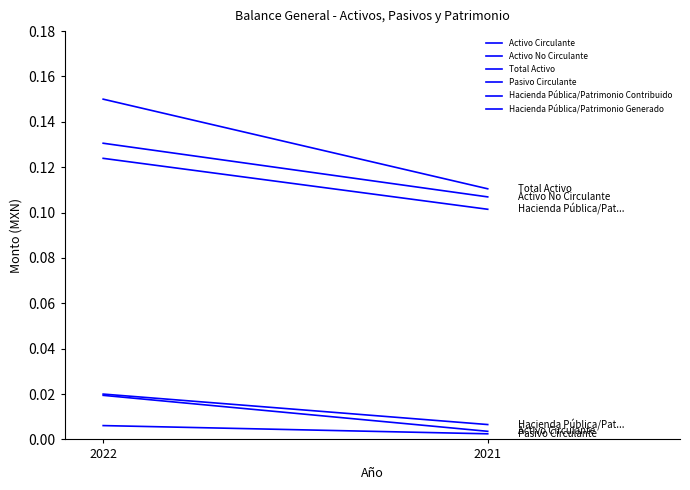

Reading left to right, list all the values displayed in this chart.

Activo Circulante: 2022=0.0	2021=0.0
Activo No Circulante: 2022=0.1	2021=0.1
Total Activo: 2022=0.1	2021=0.1
Pasivo Circulante: 2022=0.0	2021=0.0
Hacienda Pública/Patrimonio Contribuido: 2022=0.1	2021=0.1
Hacienda Pública/Patrimonio Generado: 2022=0.0	2021=0.0